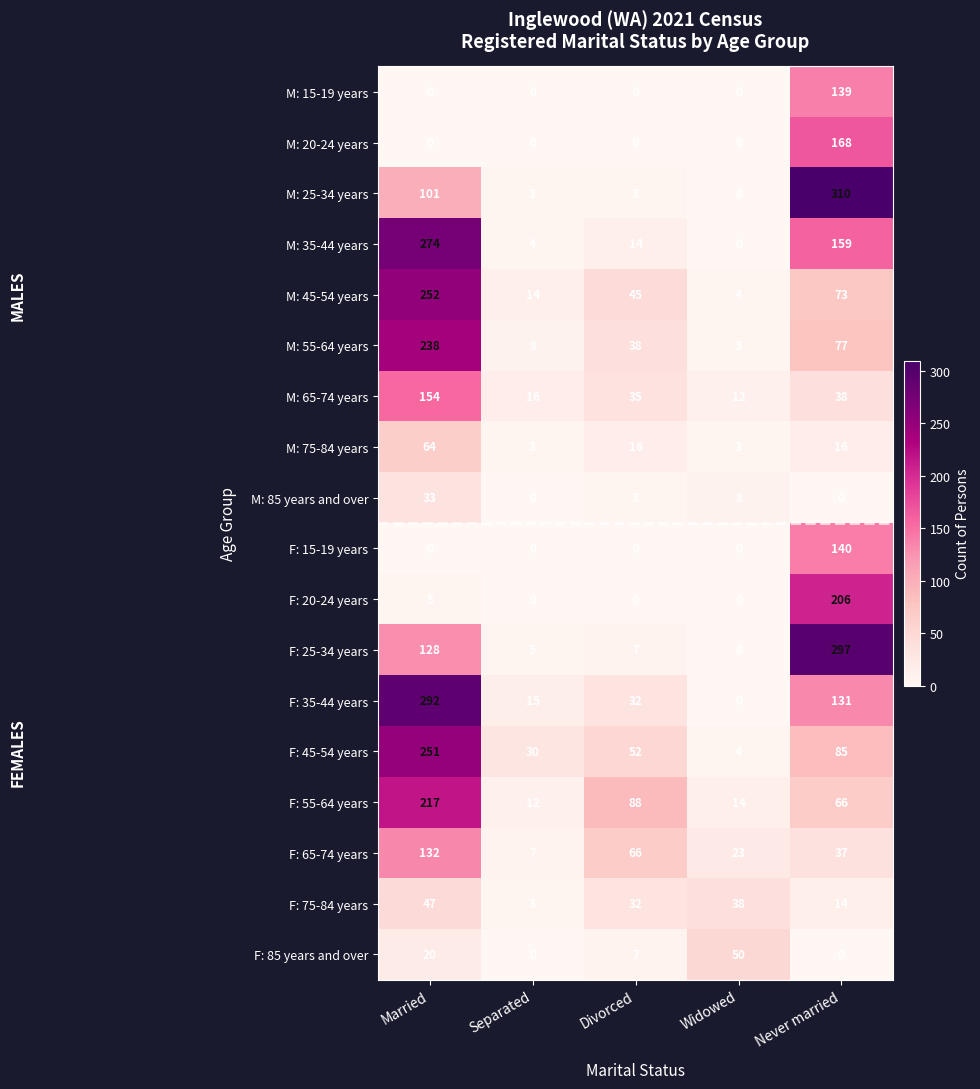

Where does the M: 75-84 years series first go above 16?

Married